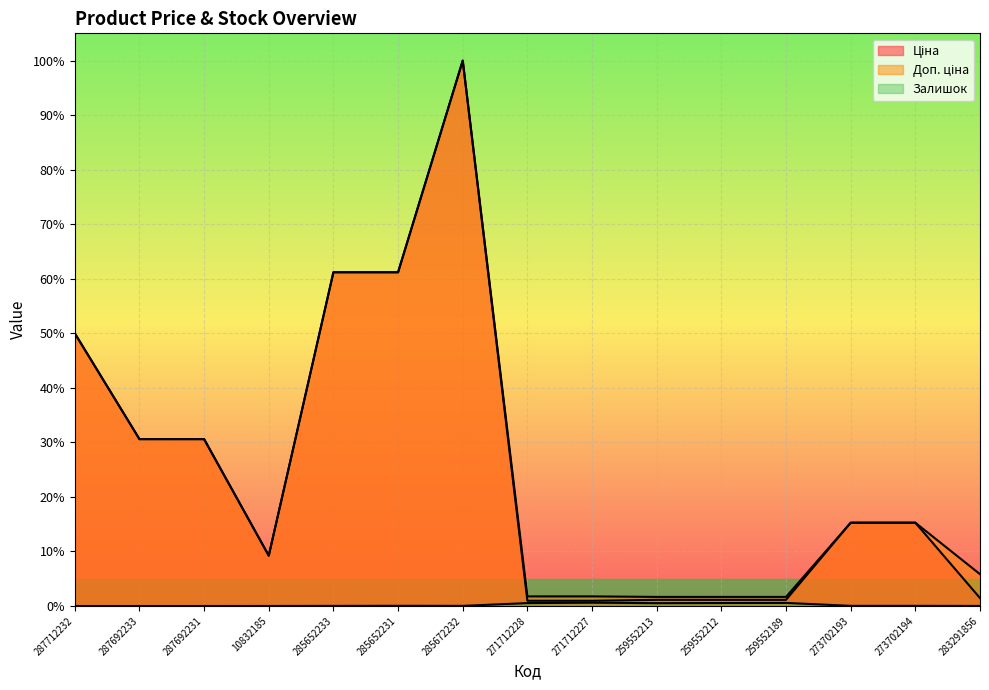

True or false: Доп. ціна and Залишок intersect in this chart.

False